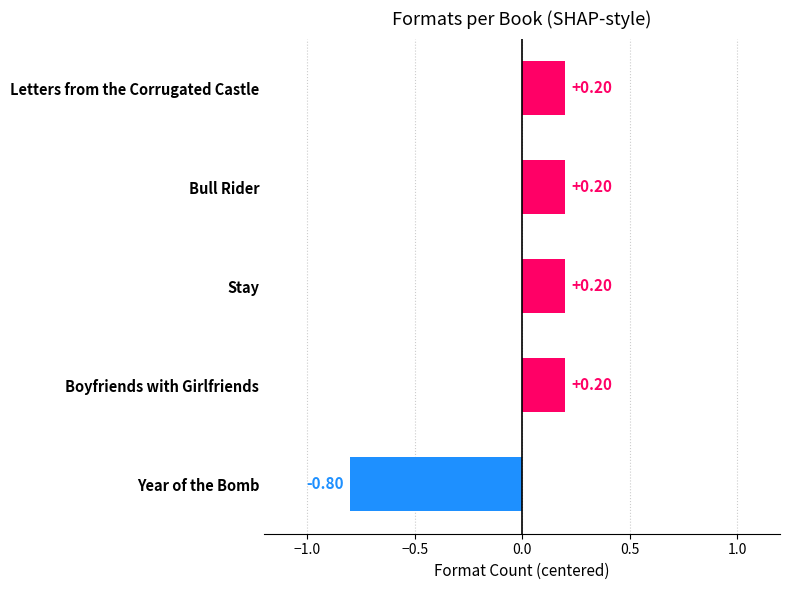

What is the difference between the maximum and minimum values?

1.0